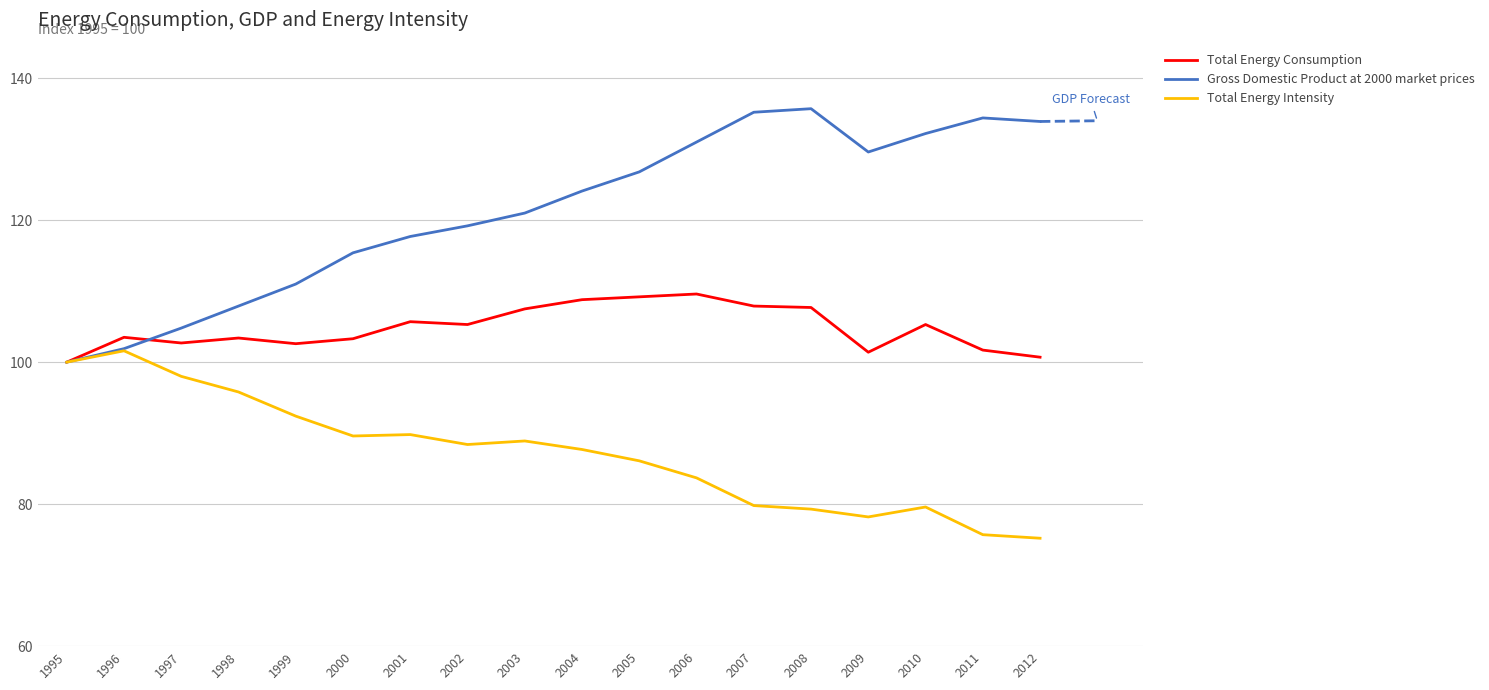

True or false: Total Energy Intensity has more than 1 interior local peaks.

True